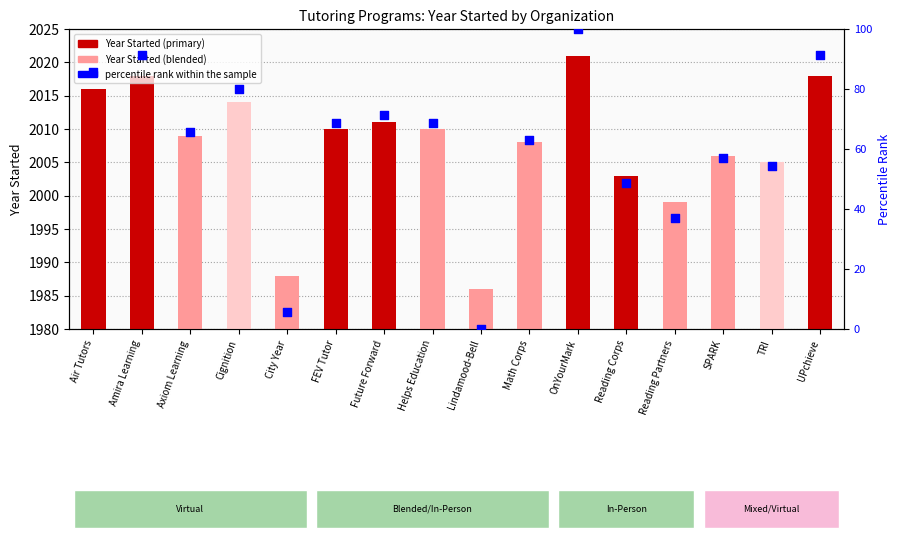

What is the total value across all series at Reading Partners?

2036.1